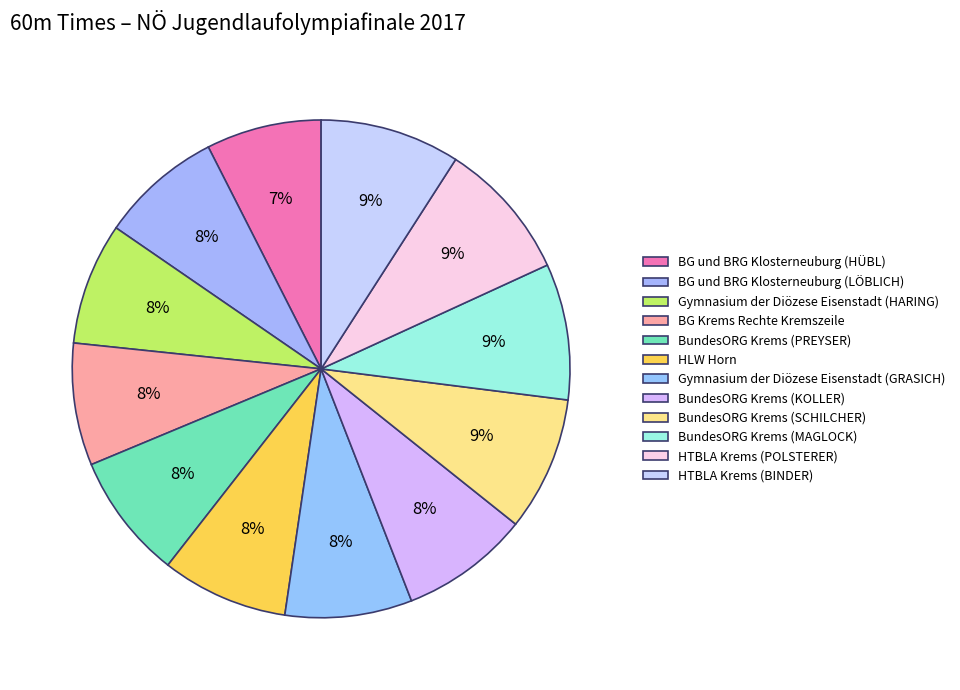

What percentage is the Gymnasium der Diözese Eisenstadt (GRASICH) slice, to the nearest percent?

8%